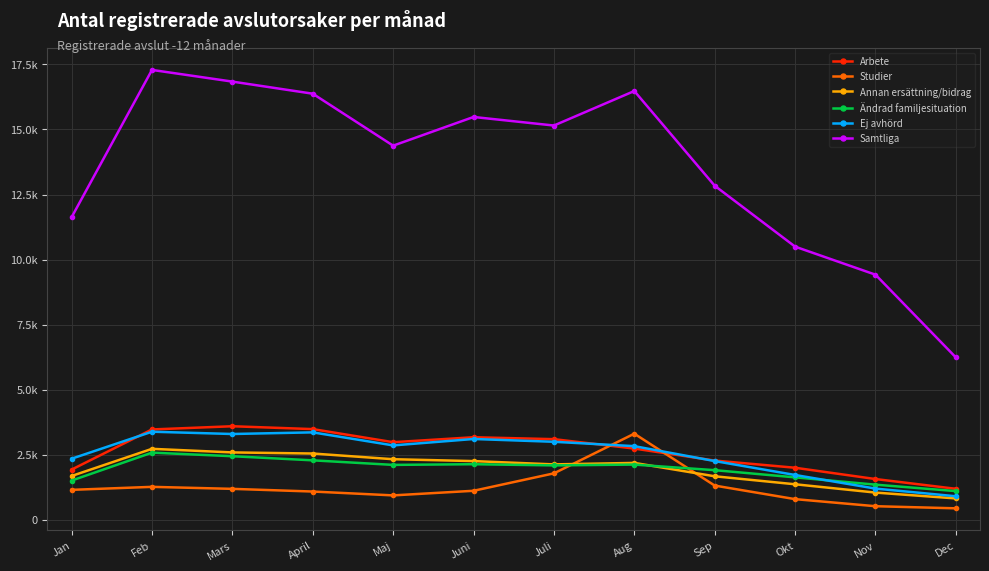

What are all the series names shown in the legend?

Arbete, Studier, Annan ersättning/bidrag, Ändrad familjesituation, Ej avhörd, Samtliga